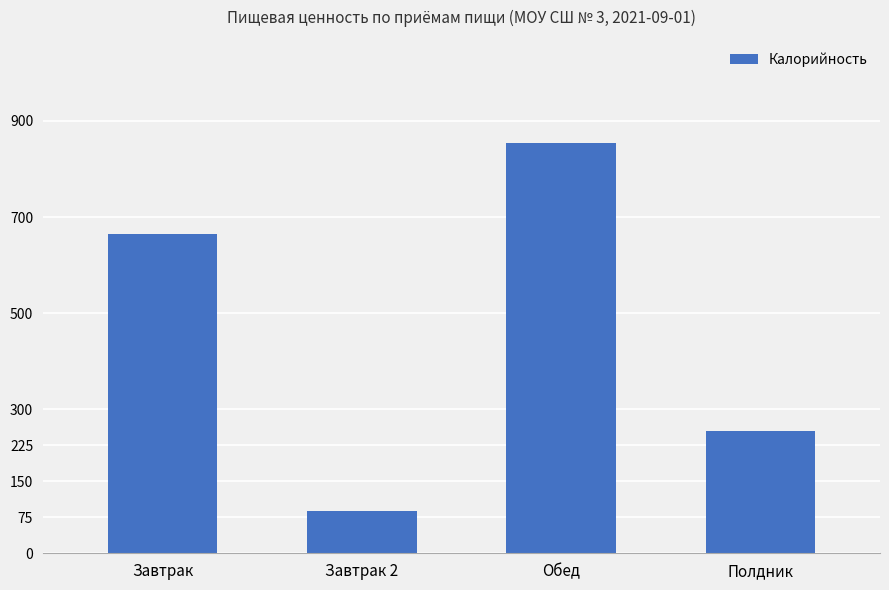

What is the difference between the second highest and minimum values?

576